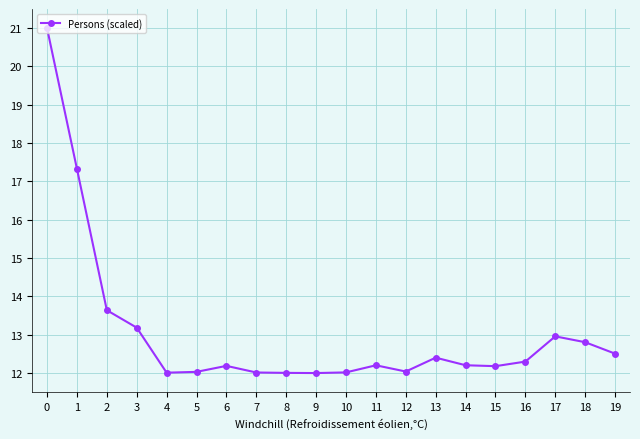

Reading right to left, what are all the values shown in this chart?

19=12.5	18=12.8	17=13.0	16=12.3	15=12.2	14=12.2	13=12.4	12=12.0	11=12.2	10=12.0	9=12.0	8=12.0	7=12.0	6=12.2	5=12.0	4=12.0	3=13.2	2=13.6	1=17.3	0=21.0